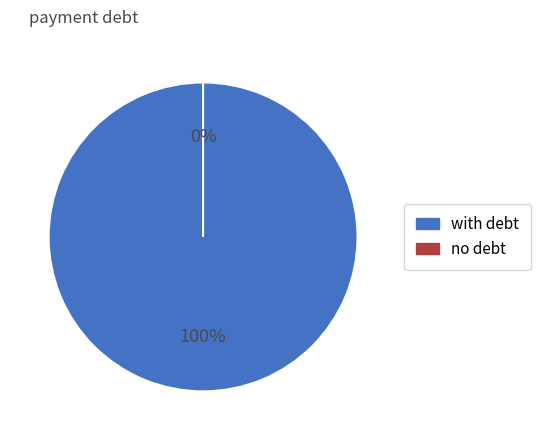

Is there a majority slice in this chart?

No